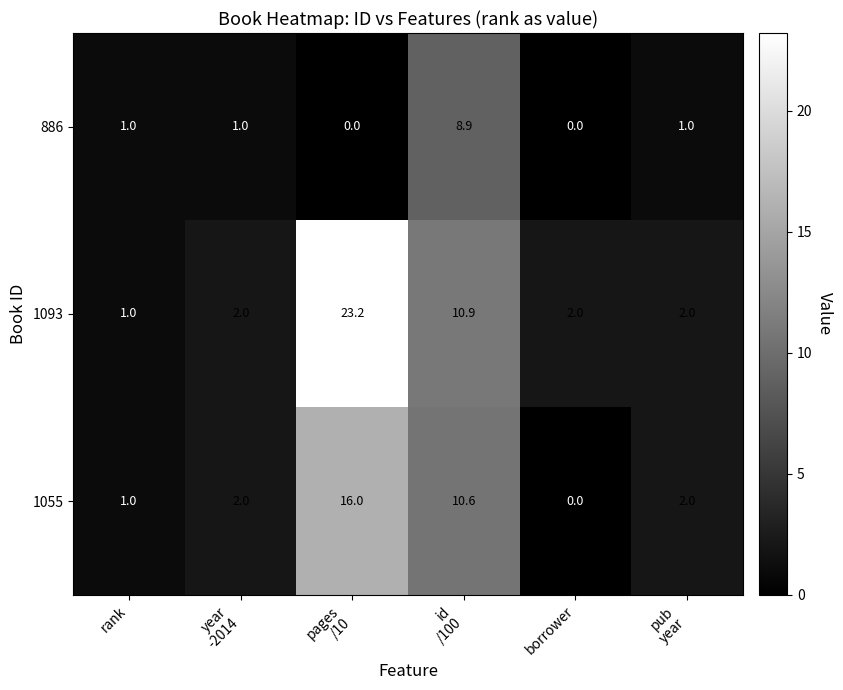

List the series in order of their overall mean, highest first.

1093, 1055, 886